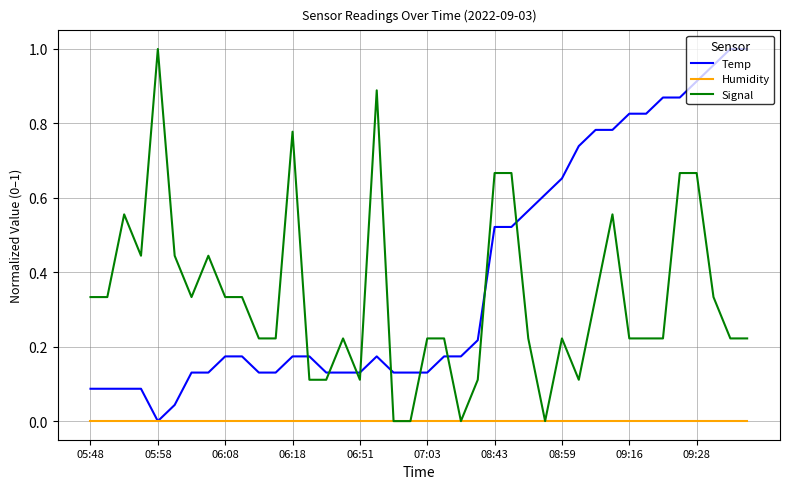

Is it true that Signal equals 0.3 at 09:16?

False